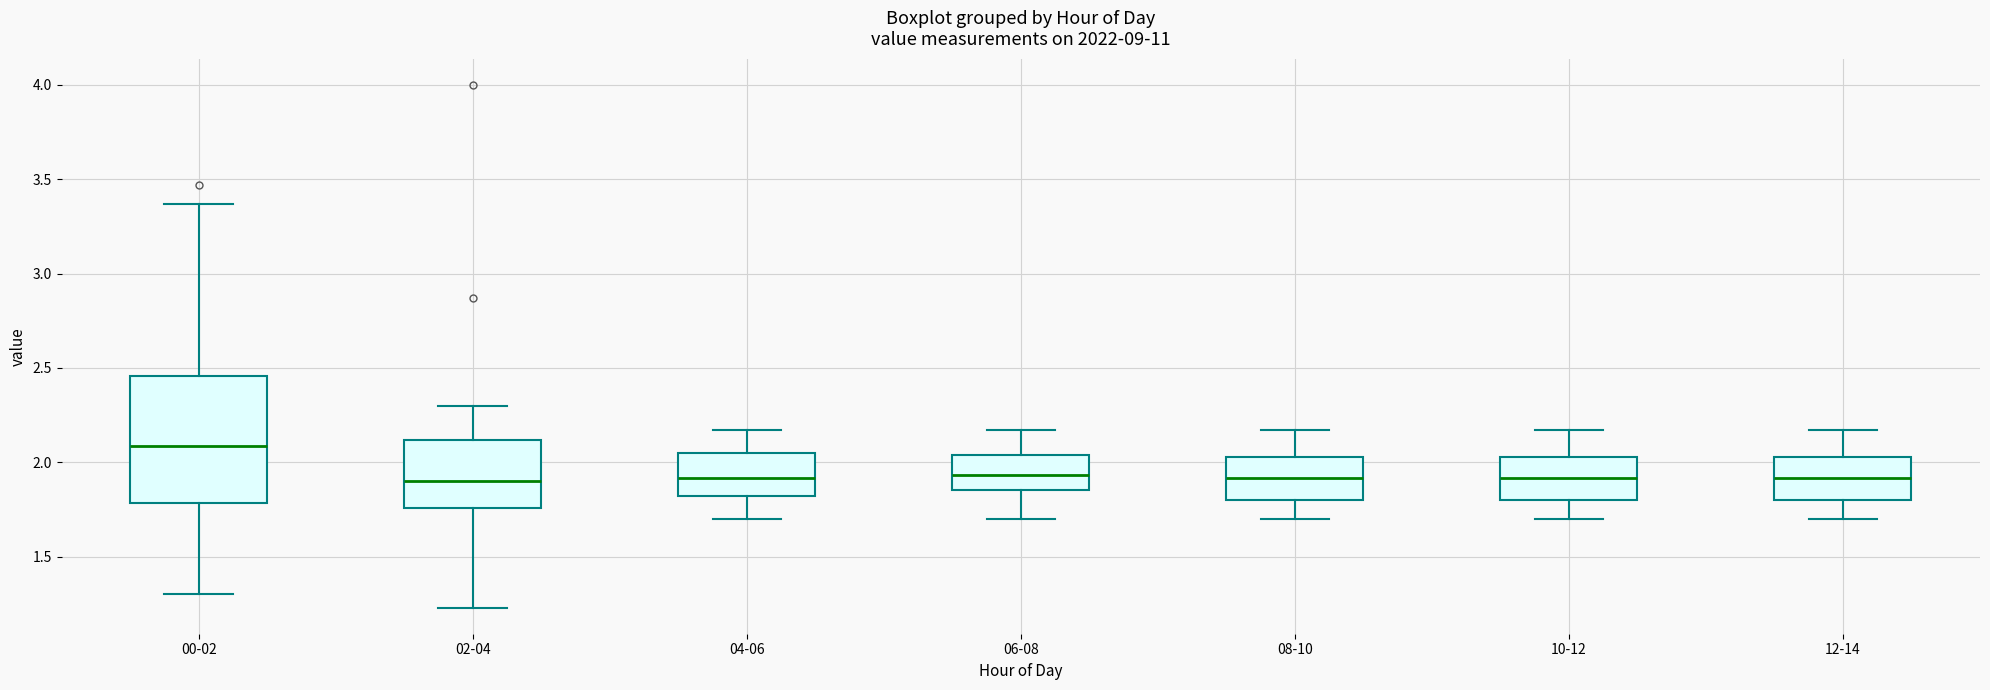

Comparing the boxes themselves (not the whiskers), which one is the tallest?

00-02